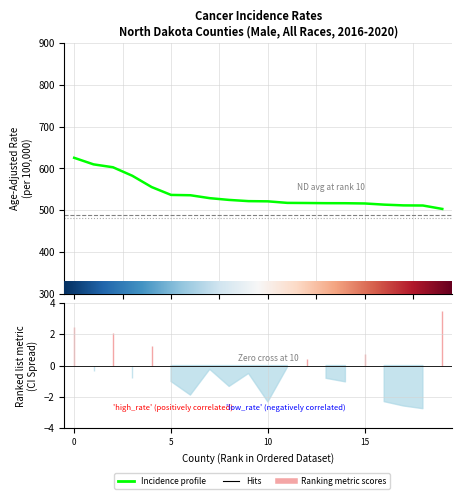

What is the difference between the maximum and minimum values in the Age-Adjusted Rate series?

122.5